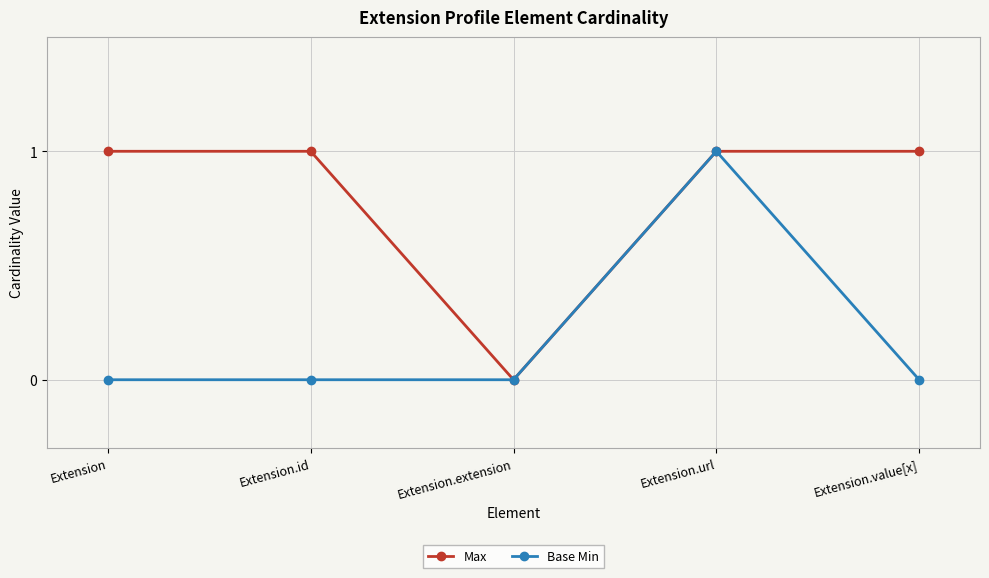

How many positive values does the Max series have?

4